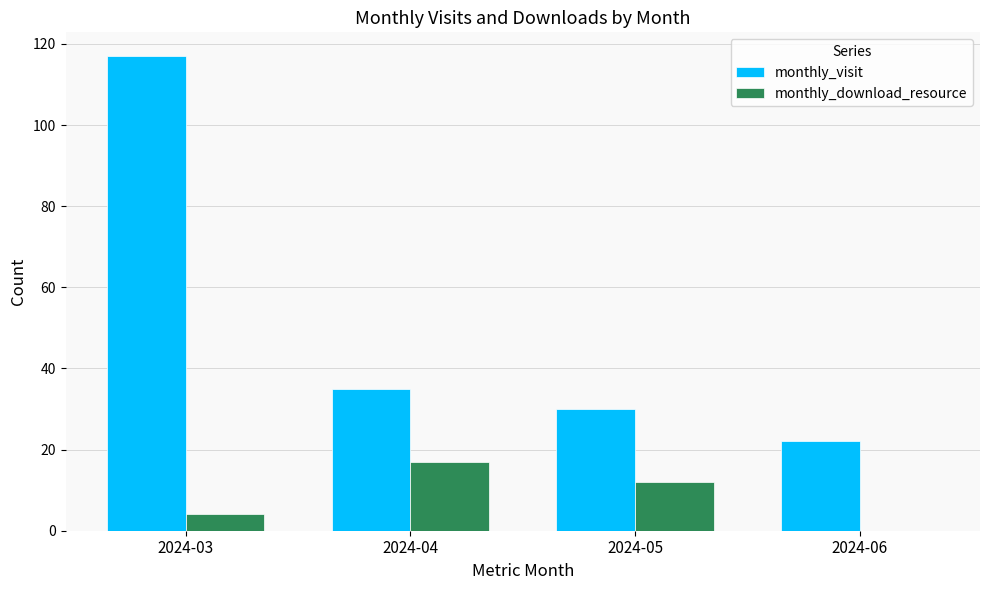

The value of monthly_visit at 2024-06 is 9. True or false?

False